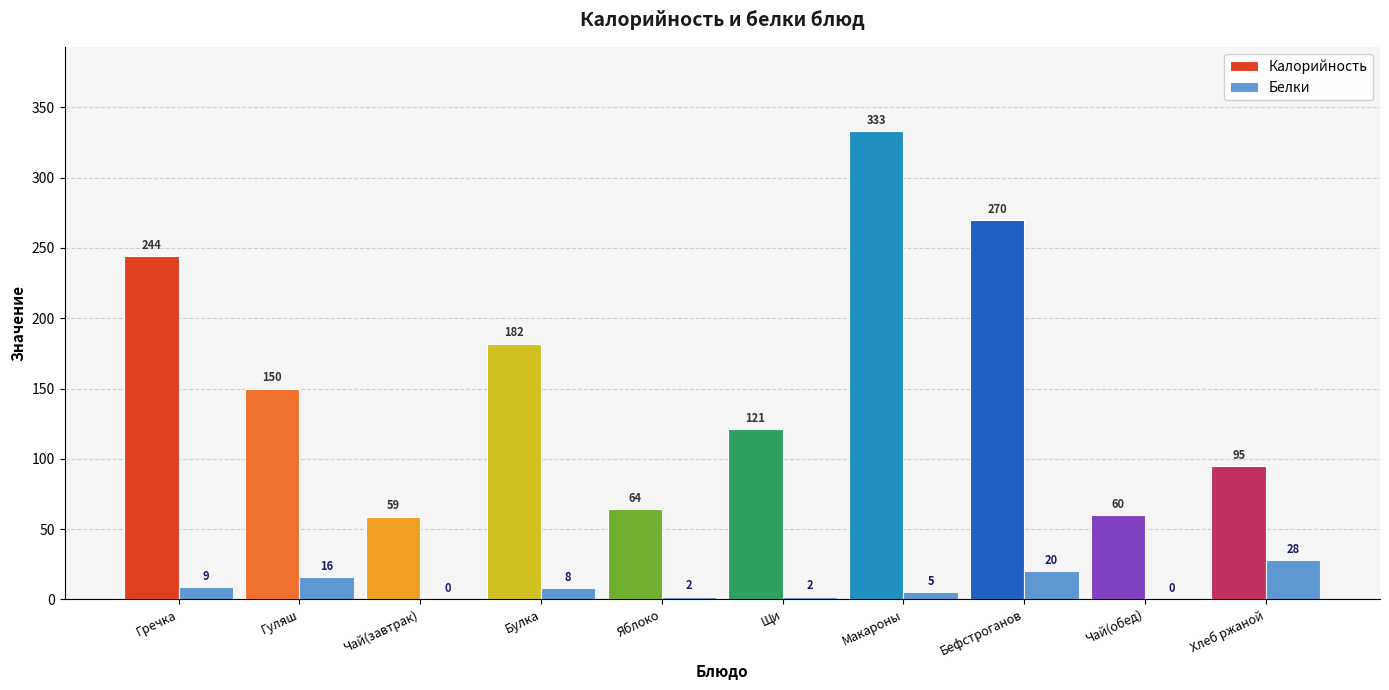

Which series has the largest range (max minus min)?

Калорийность